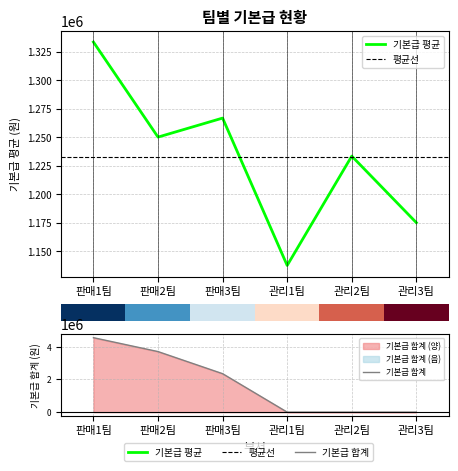

In 기본급 평균, how many points are higher than both neighbors (excluding endpoints)?

2